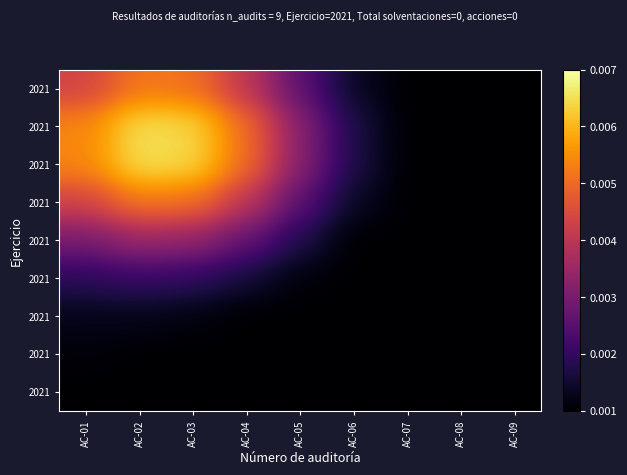

At which category does the chart reach its peak across all series?

AC-02